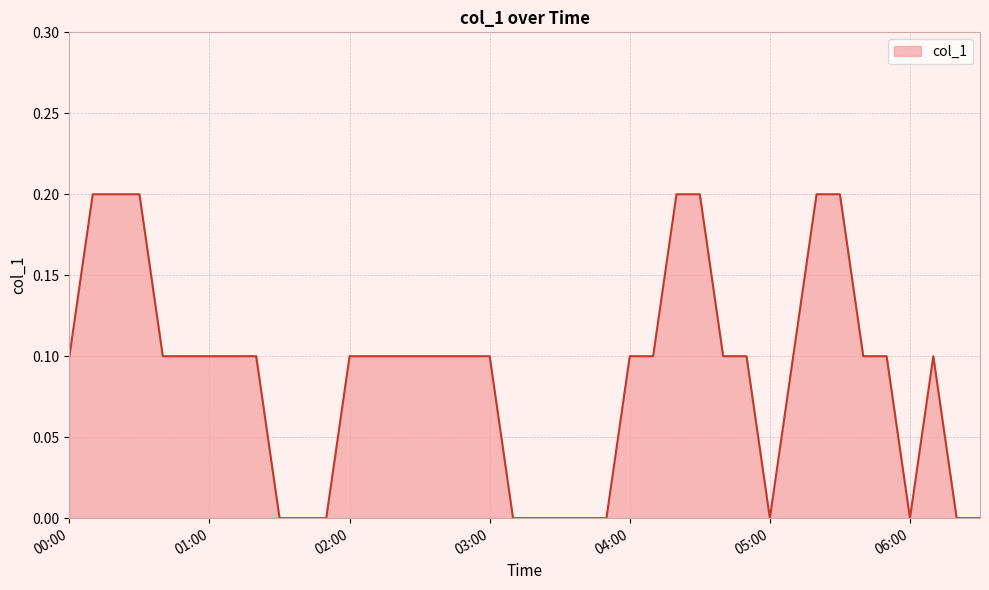

True or false: the data has more than 1 interior local peaks.

False